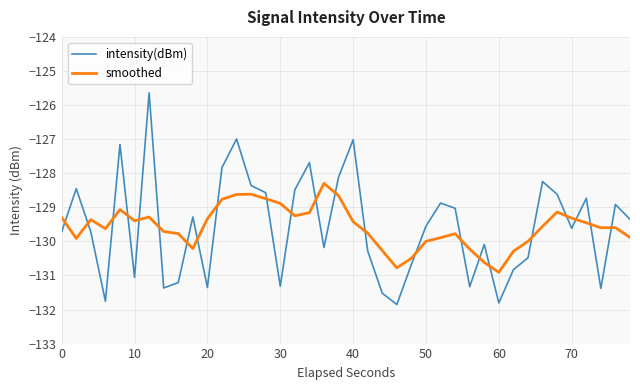

True or false: smoothed has more than 1 points higher than both neighbors.

True